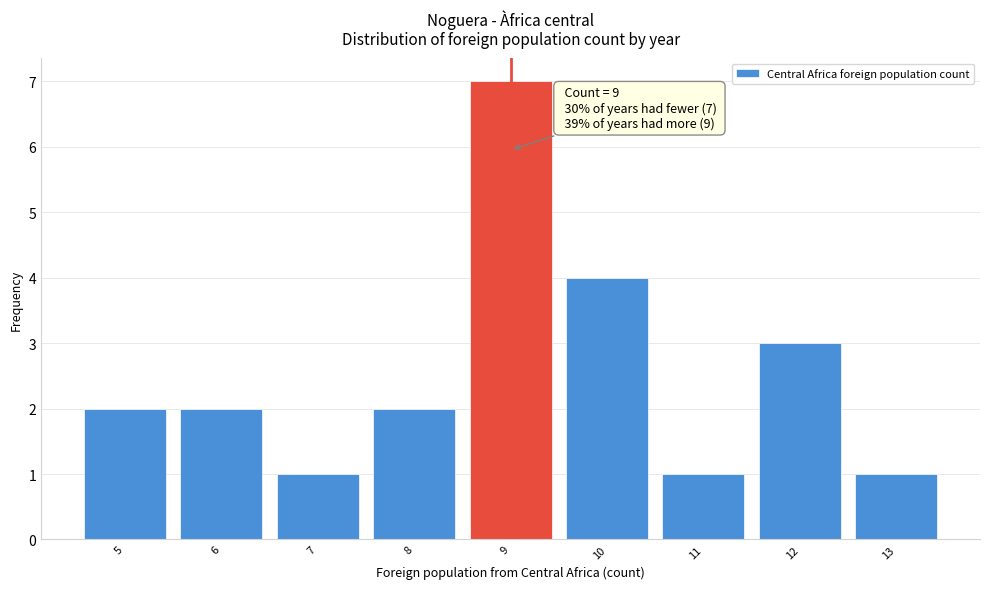

Which range on the x-axis has the tallest bar?

8.5 to 9.5